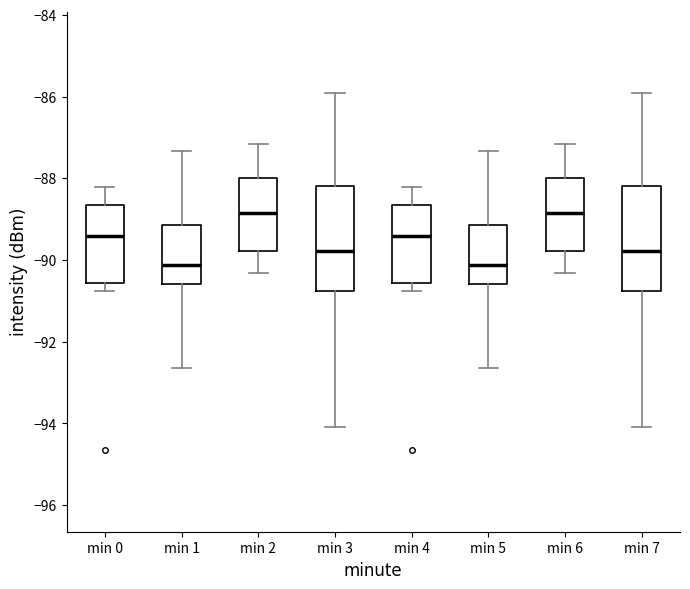

Where does the median line of the box for min 3 sit on the y-axis? The values are not printed on the chart, so give them approximately, as read against the axis.

-89.8